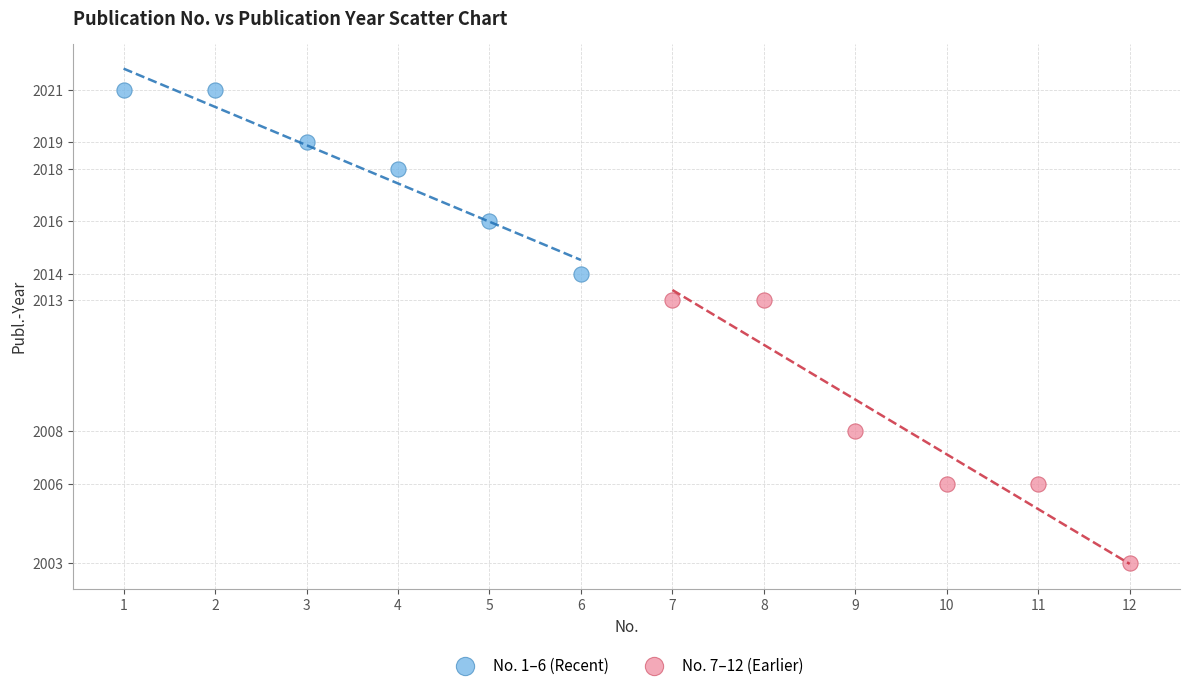

Which series reaches the minimum Y coordinate?

No. 7–12 (Earlier)